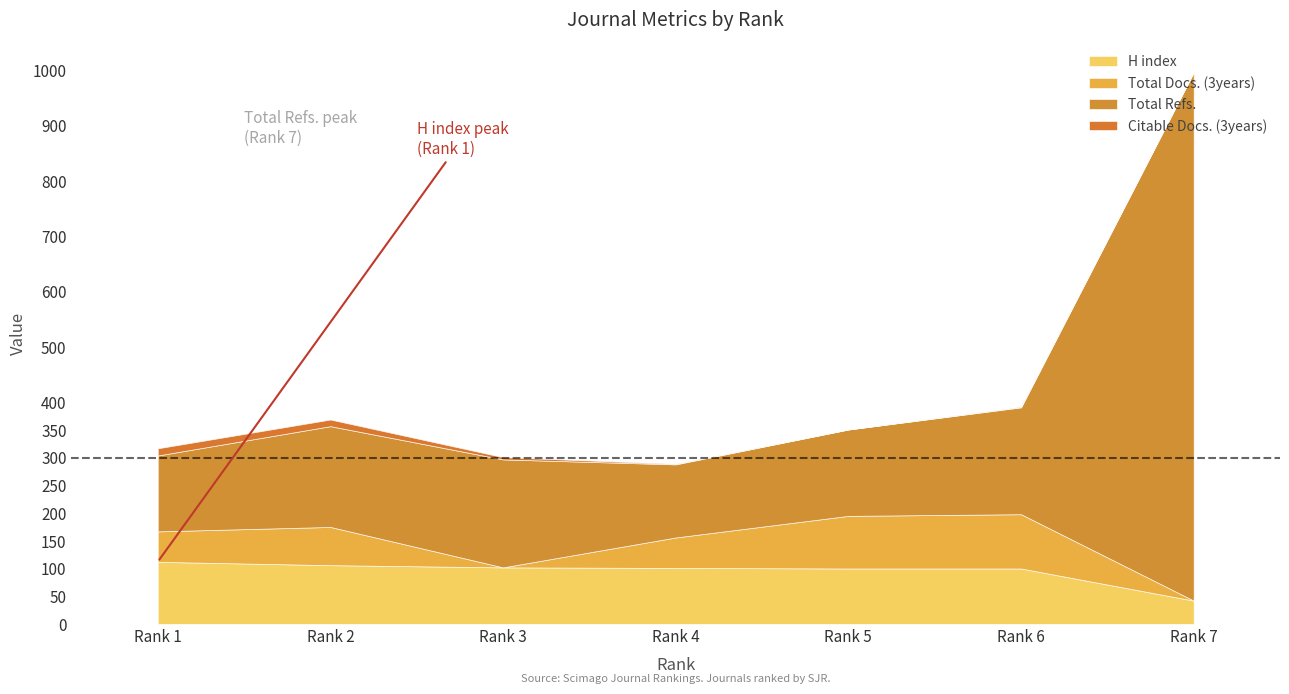

True or false: H index has more than 1 points higher than both neighbors.

False